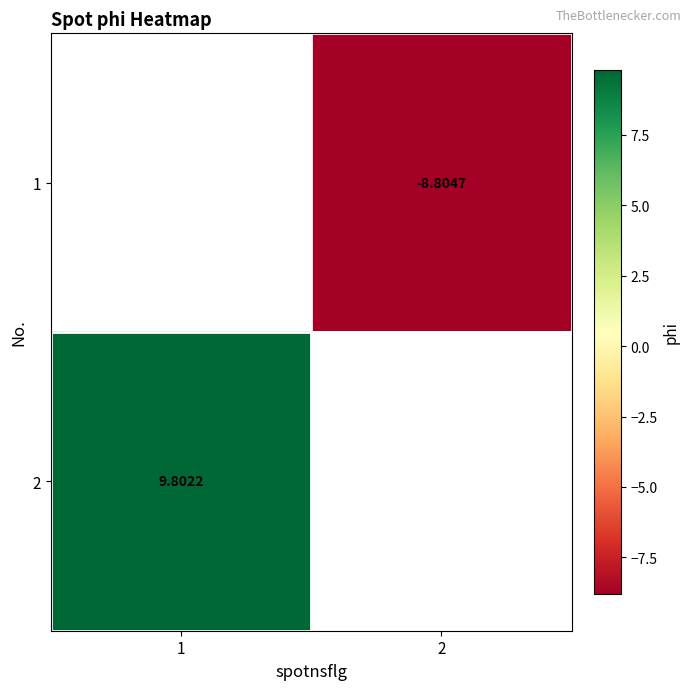

How many values in the 1 series are below -8?

1